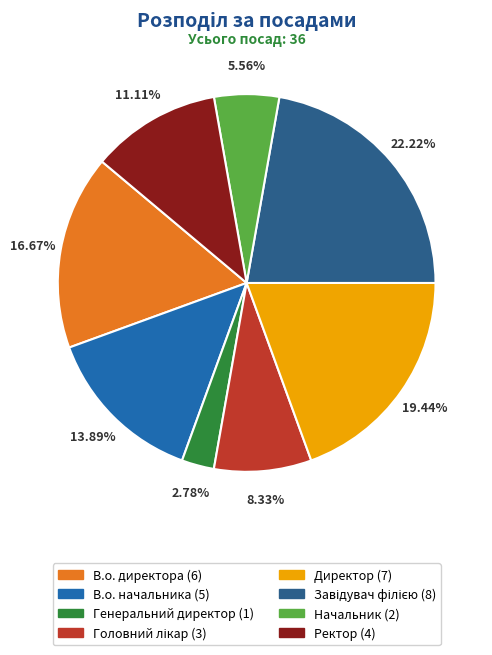

Does В.о. директора represent more than half of the total?

No